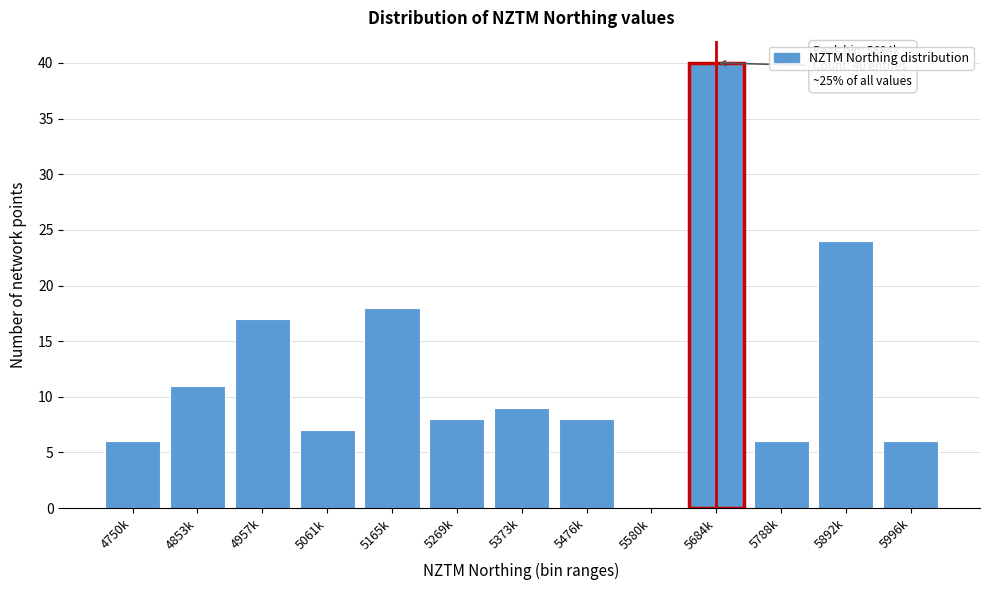

Reading left to right, extract all data points from this chart.

4750k=6	4853k=11	4957k=17	5061k=7	5165k=18	5269k=8	5373k=9	5476k=8	5580k=0	5684k=40	5788k=6	5892k=24	5996k=6